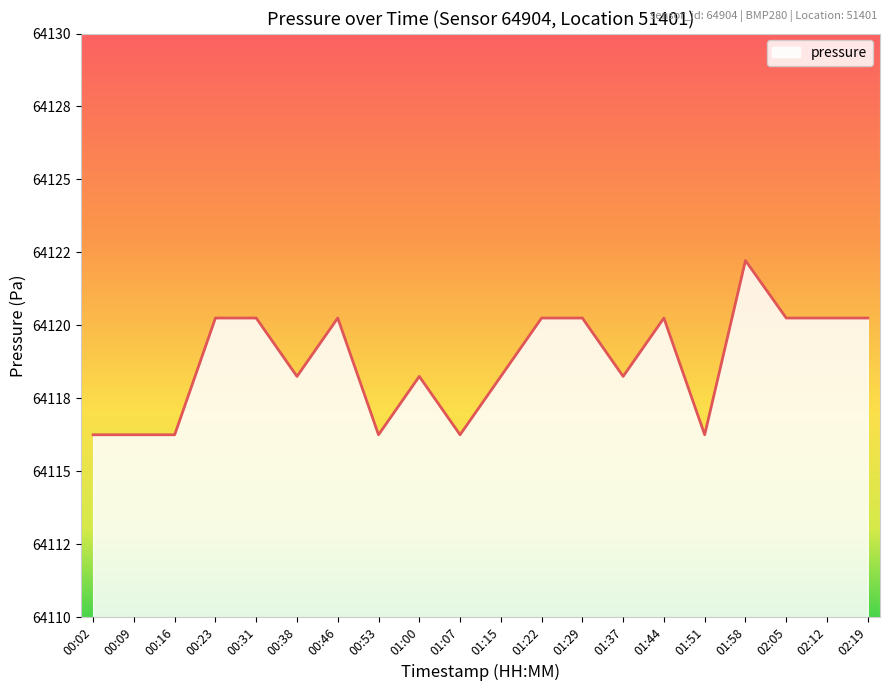

Does the chart have visible grid lines?

No